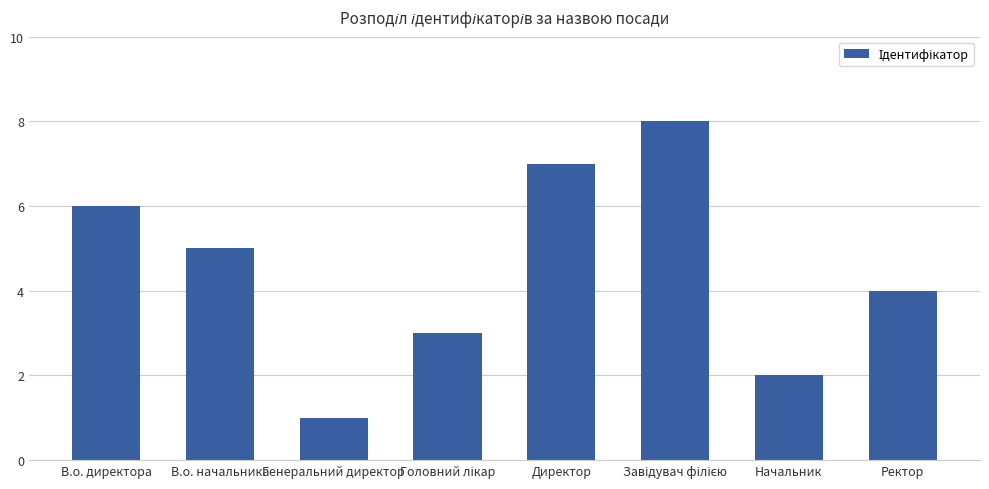

Are the bars grouped side by side (vs. stacked)?

No